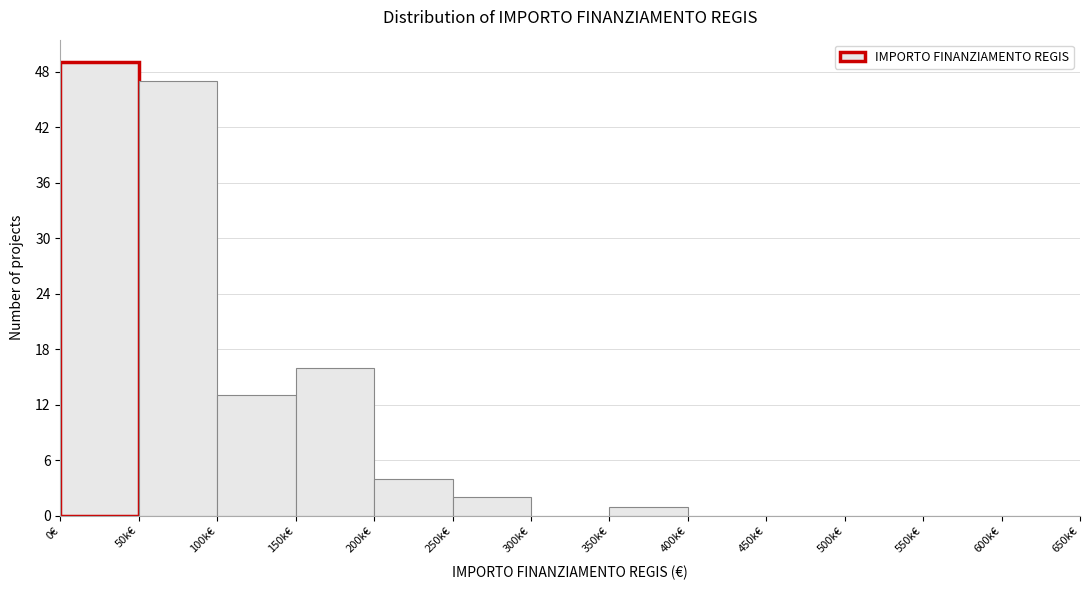

Reading right to left, list all the values displayed in this chart.

600k€=0	550k€=0	500k€=0	450k€=0	400k€=0	350k€=1	300k€=0	250k€=2	200k€=4	150k€=16	100k€=13	50k€=47	0€=49